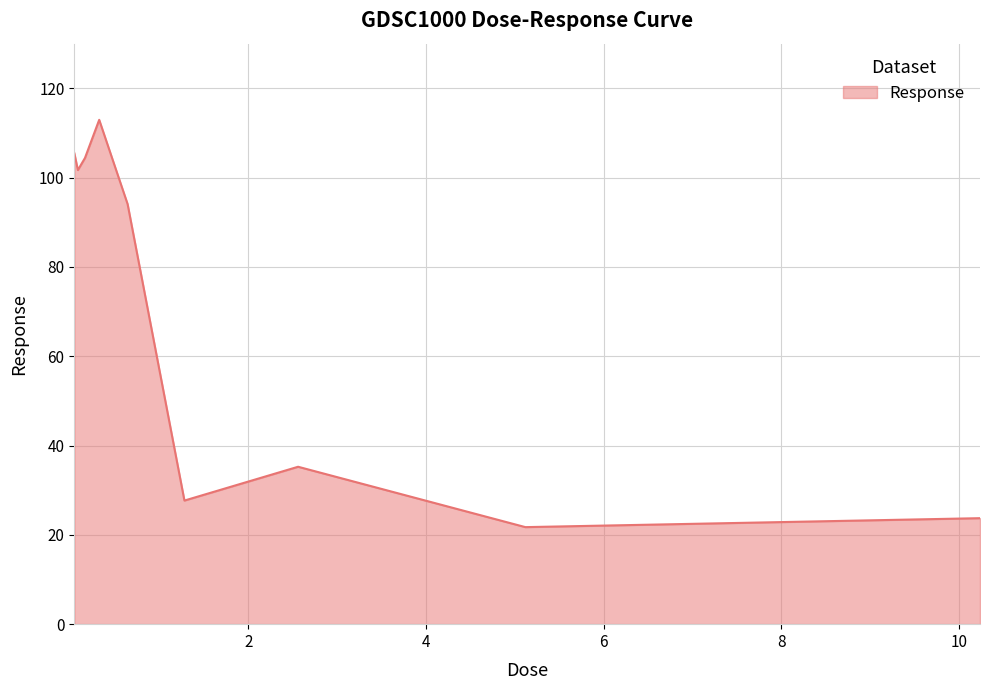

What is the minimum value shown in the chart?

21.7